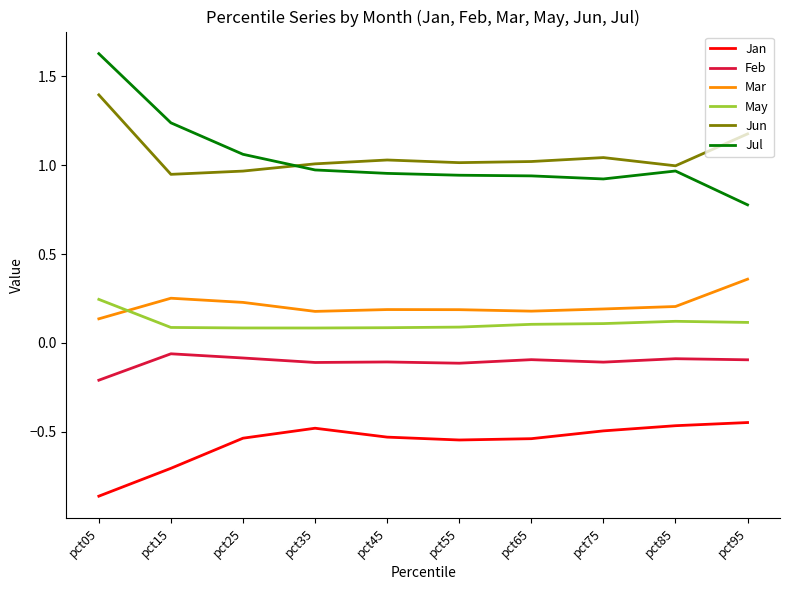

How many intersections are there between Mar and May?

1